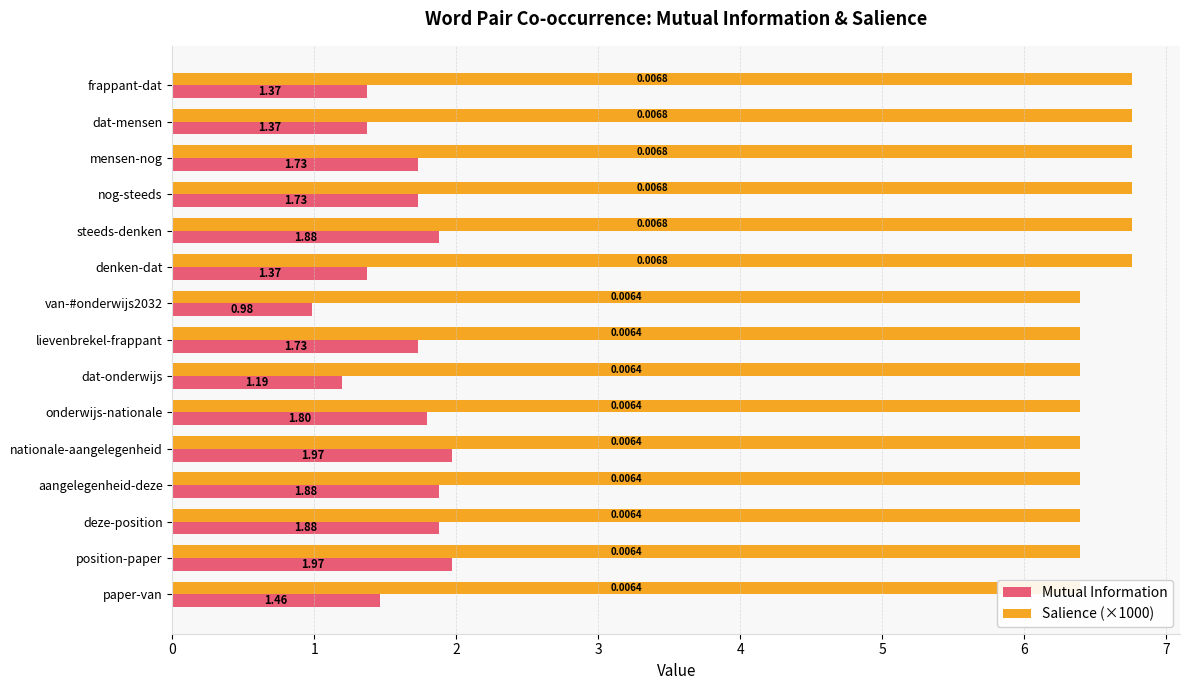

What is the total value across all series at deze-position?

8.3